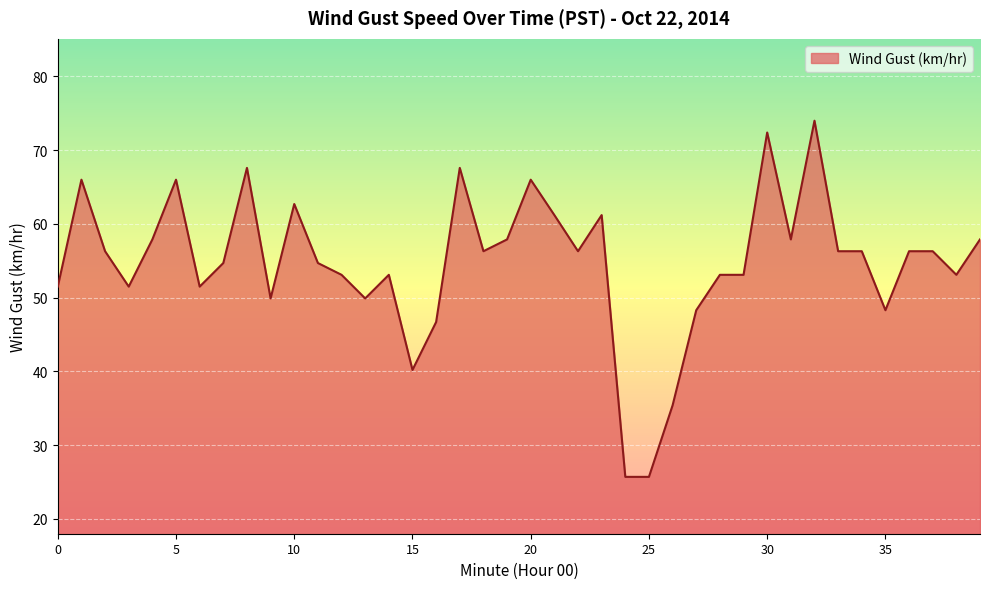

What is the difference between the maximum and minimum values?

48.3